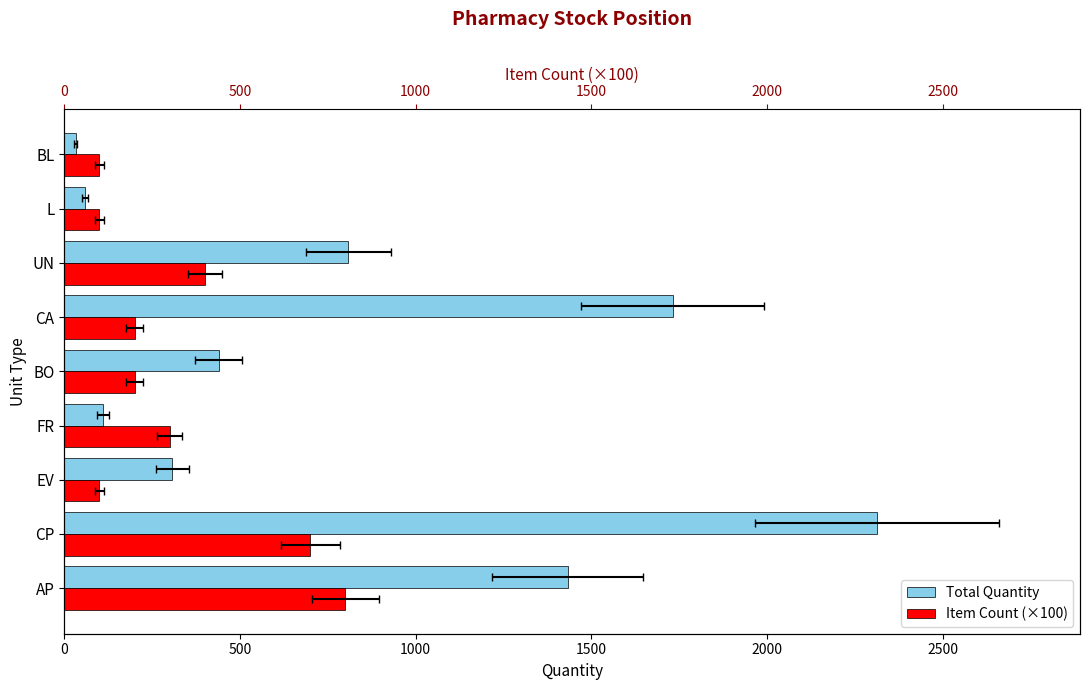

Between CP and L, which series saw the biggest shift?

Total Quantity